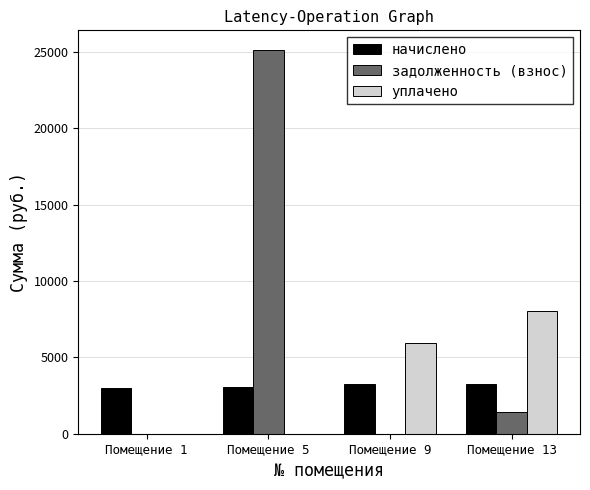

Read the задолженность (взнос) value at Помещение 5.

25163.5